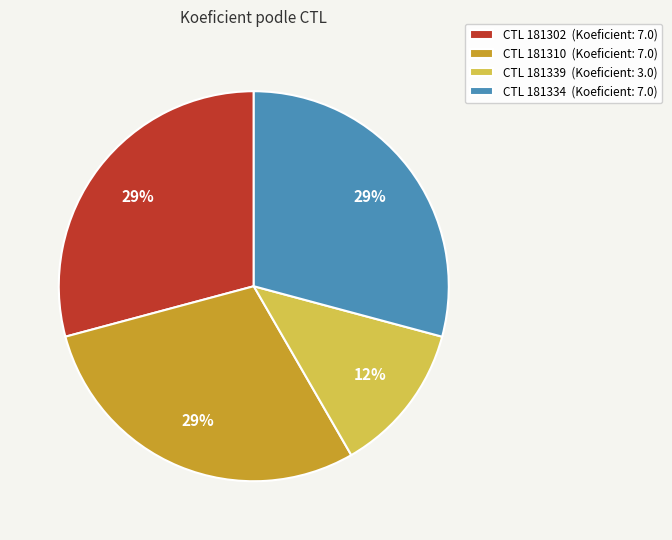

How many slices are in this pie chart?

4